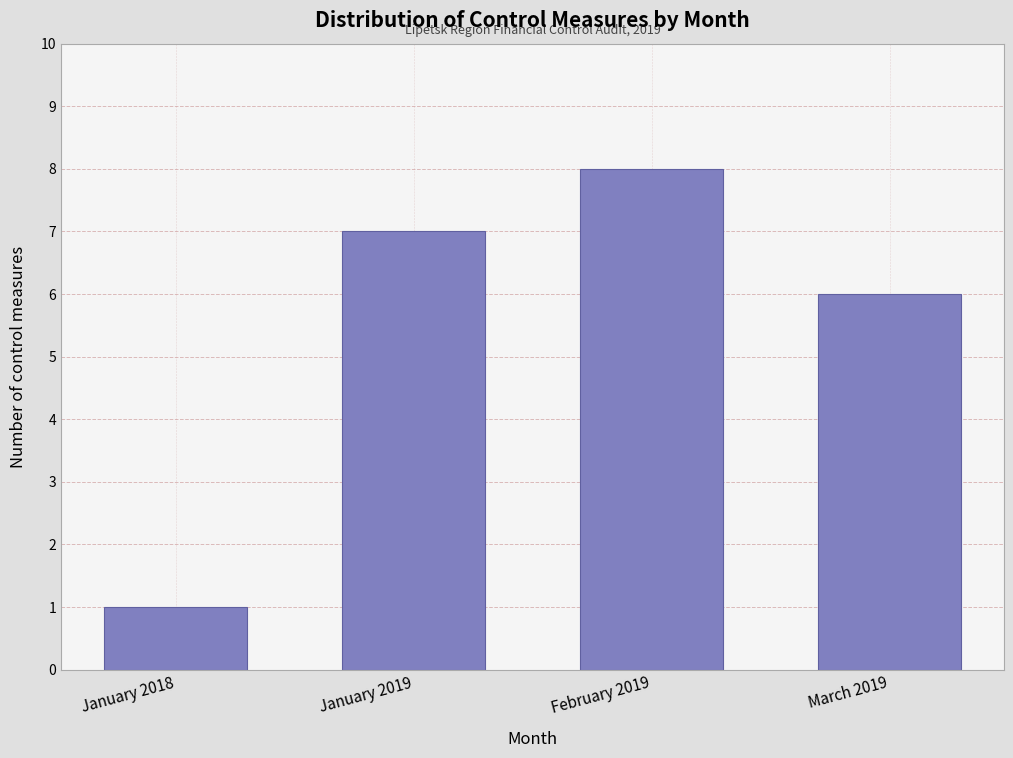

Reading right to left, transcribe all the data shown in this chart.

March 2019=6	February 2019=8	January 2019=7	January 2018=1